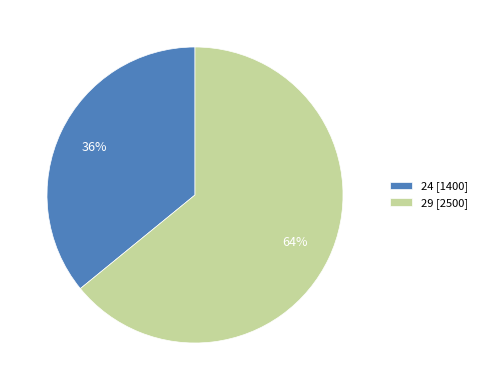

To the nearest percent, what is the average slice percentage?

50%